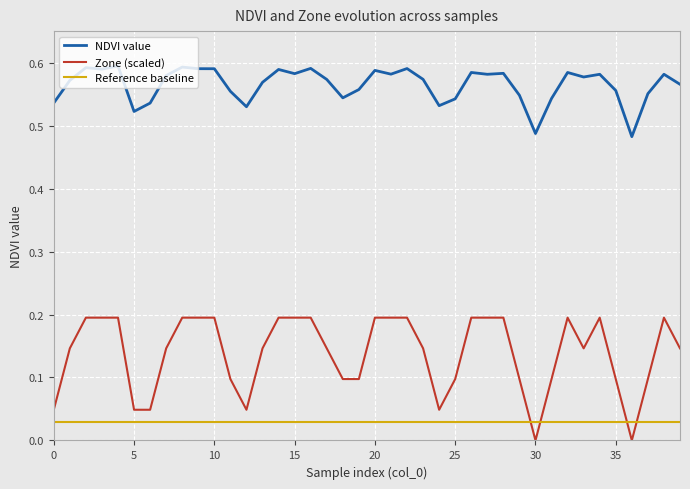

How many values in the Zone series exceed 0?

38